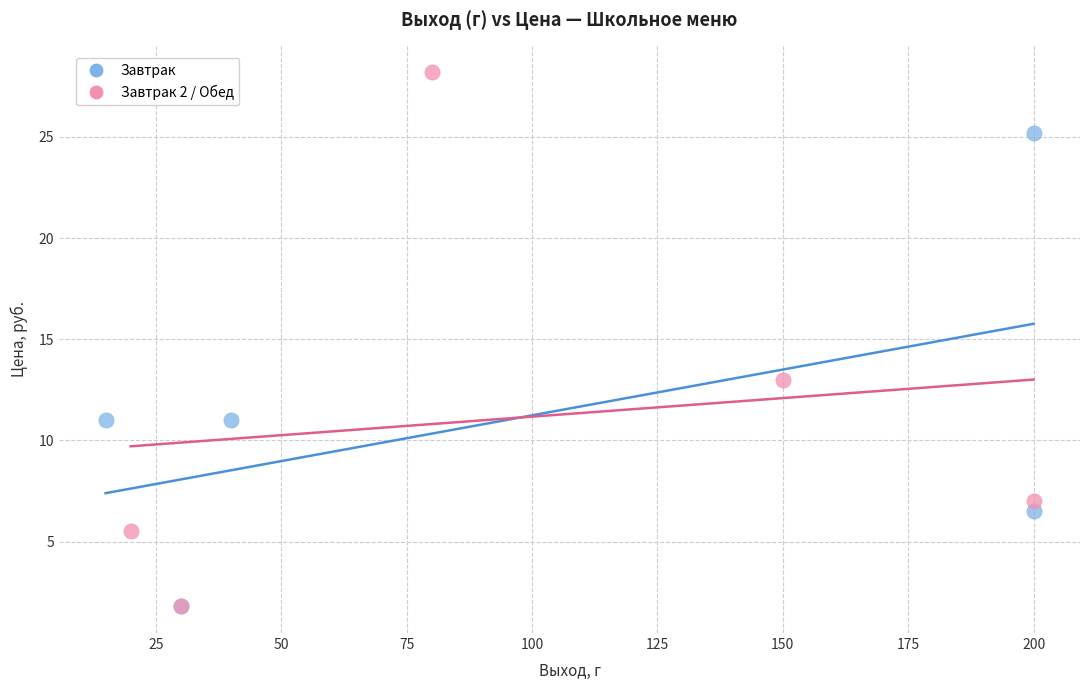

Which series has the largest Y range (max minus min)?

Завтрак 2 / Обед